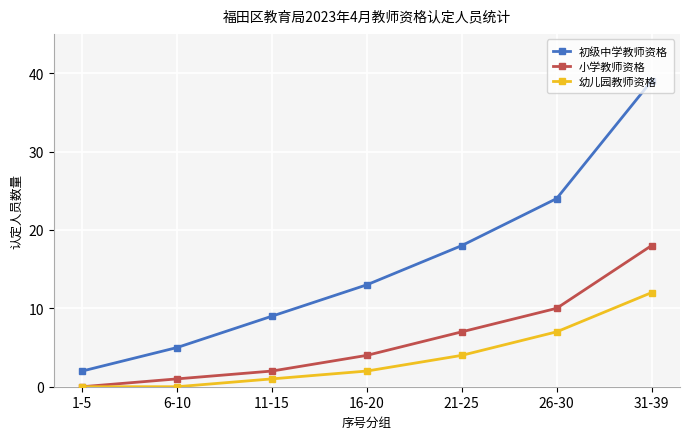

True or false: 小学教师资格 and 初级中学教师资格 intersect in this chart.

False